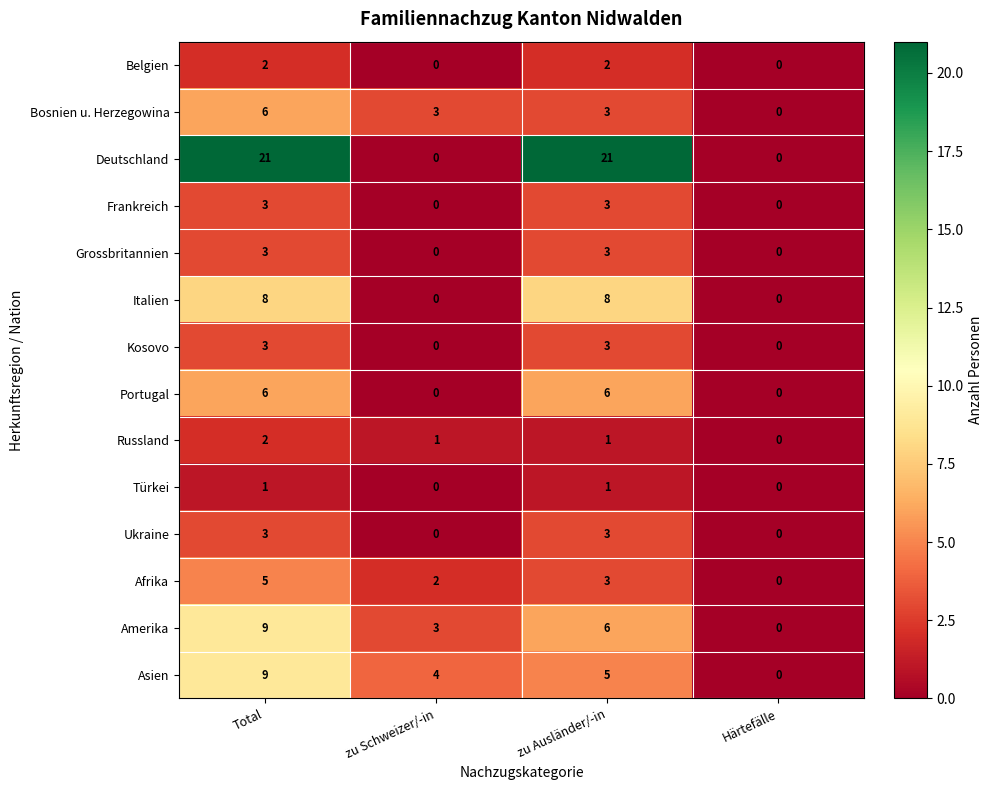

Which series has the largest total across all categories?

Deutschland